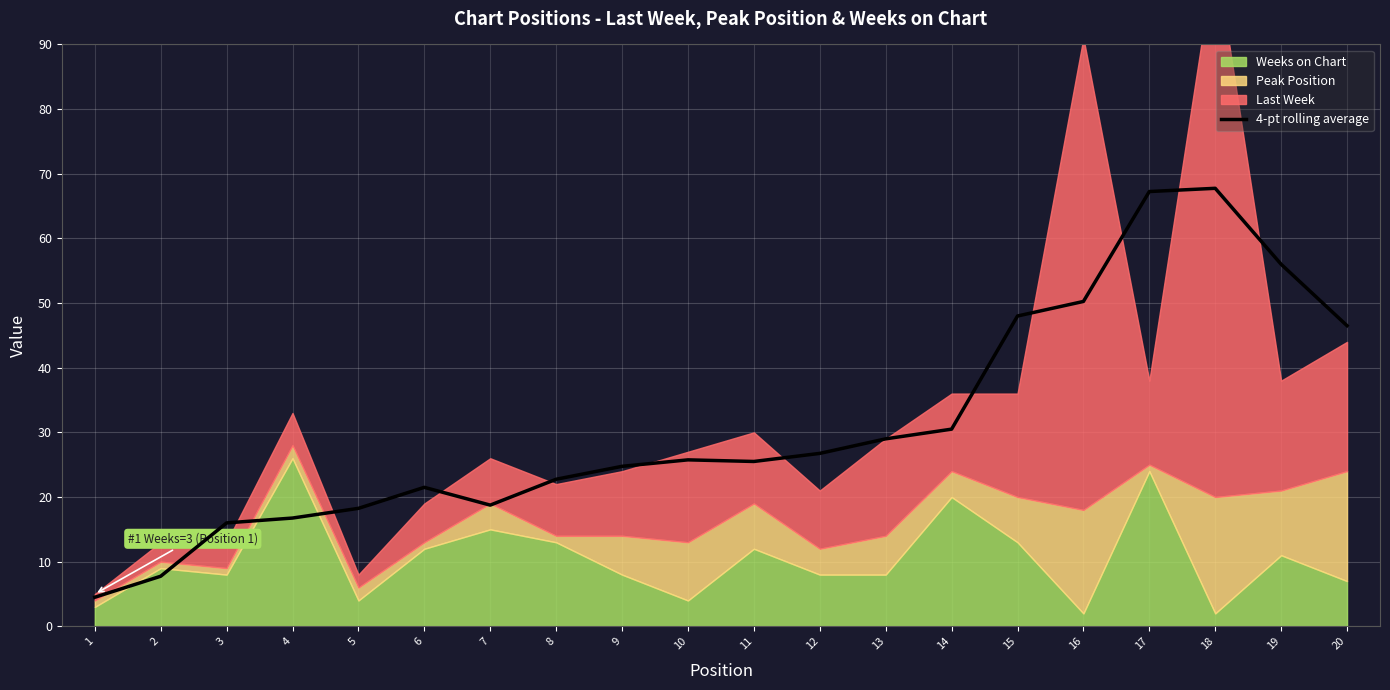

What is the value of the 2nd point from the left?

7.8